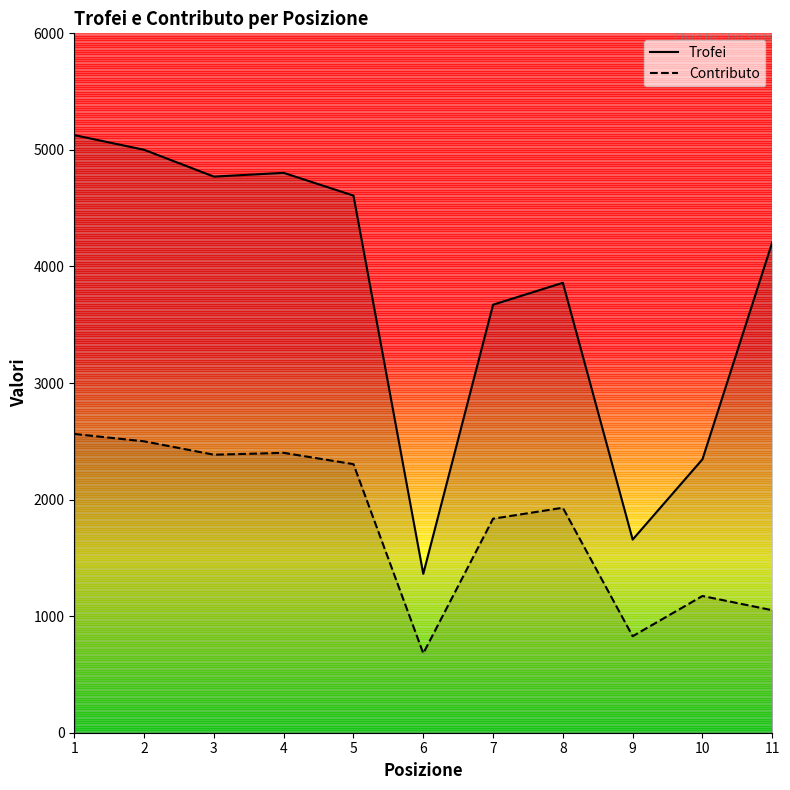

What is the maximum value for Contributo?

2563